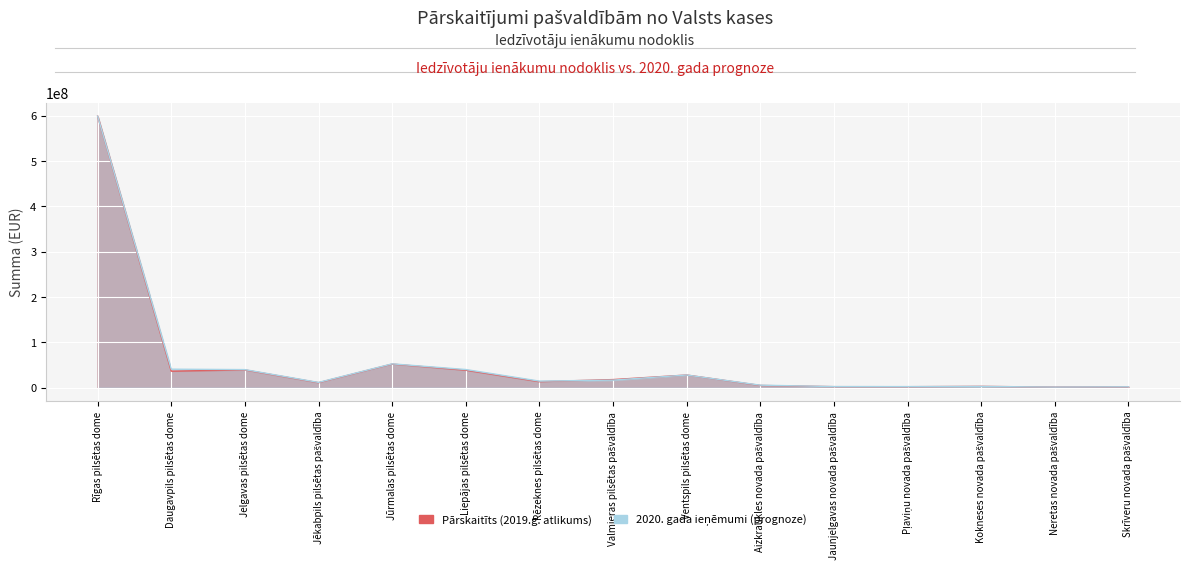

What is the difference between the maximum and minimum values in the 2020. gada ieņēmumi (prognoze) series?

597303469.0